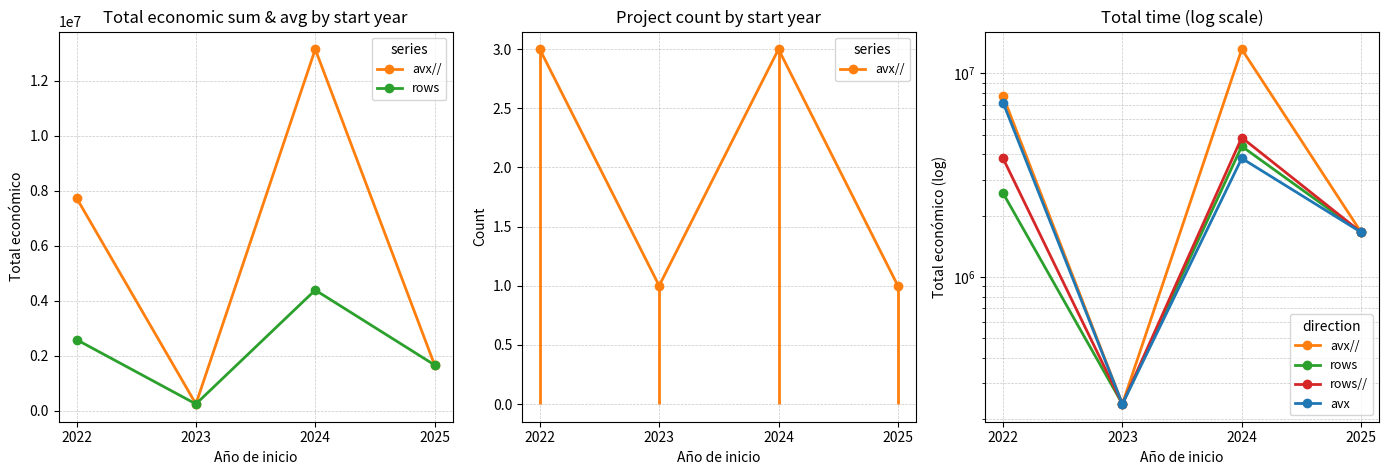

Is it true that rows// equals 2505842.7 at 2025?

False